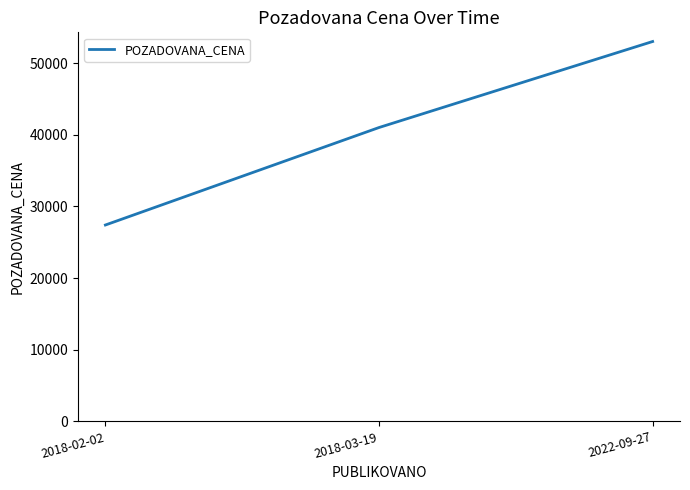

Where is the data nearest to the value 40200?

2018-03-19